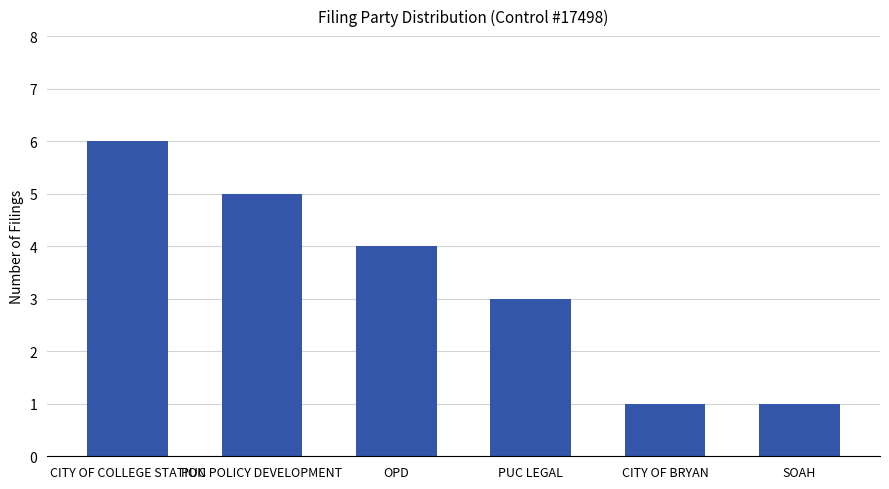

How many bars are there in total?

6